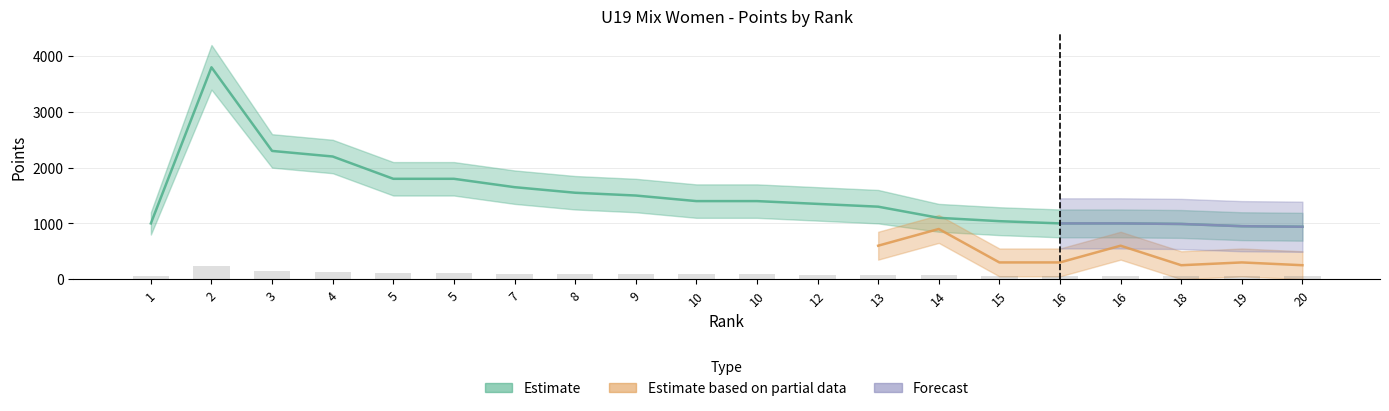

At which category is the sum across all series the highest?

2